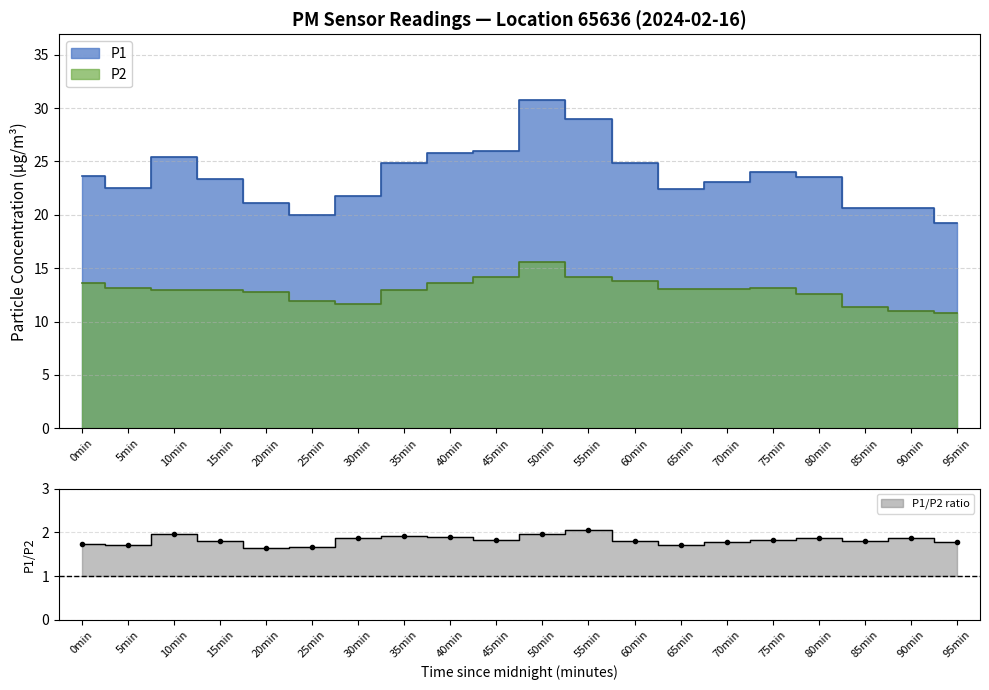

Does the chart have visible grid lines?

Yes